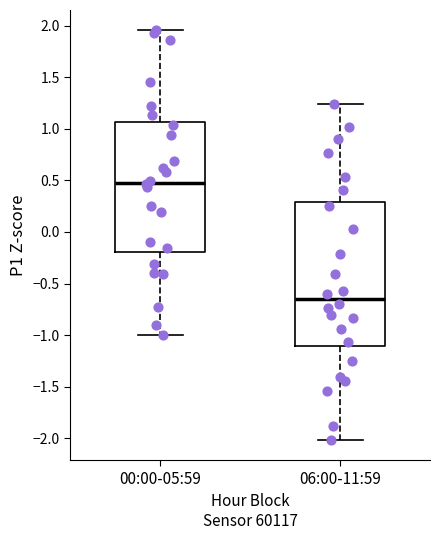

Where does the upper whisker of the box for 00:00-05:59 end on the y-axis? The values are not printed on the chart, so give them approximately, as read against the axis.

1.95